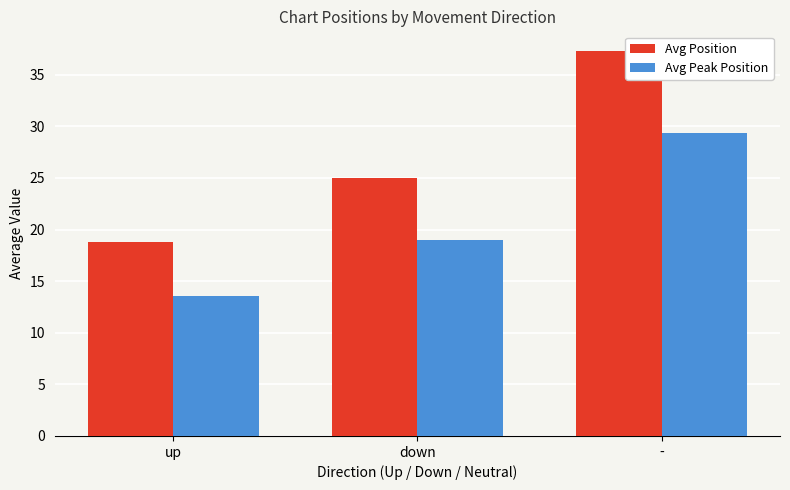

Which series has the largest range (max minus min)?

Avg Position